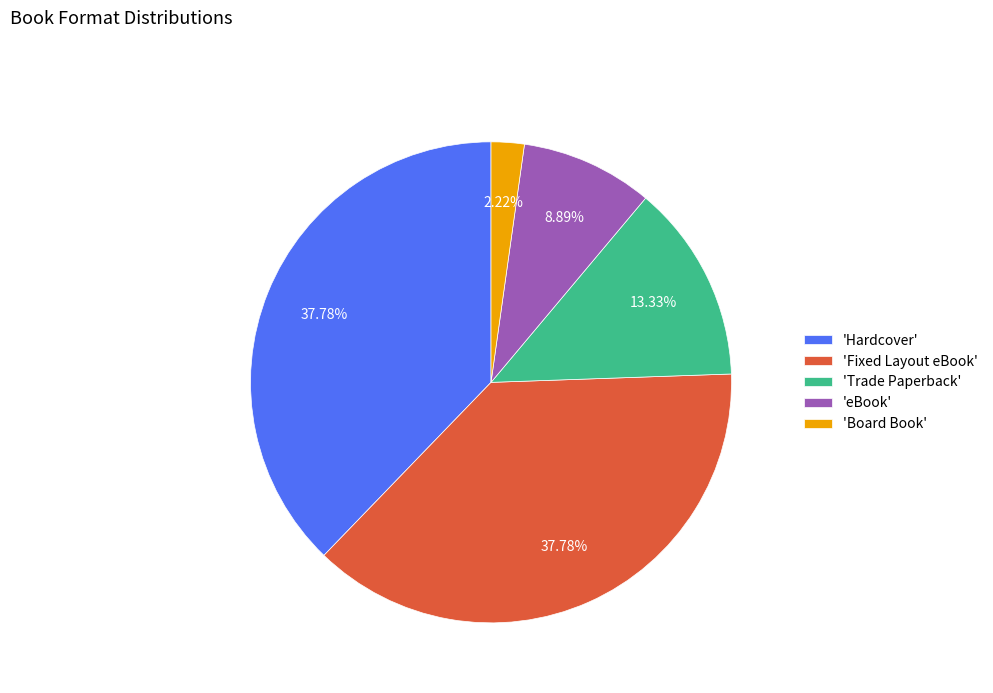

What is the ratio of the value at 'Trade Paperback' to the value at 'Board Book'?

6.0